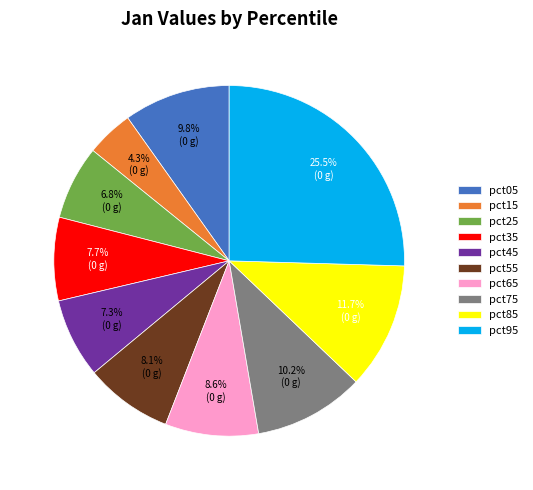

To the nearest percent, what is the average slice percentage?

10%